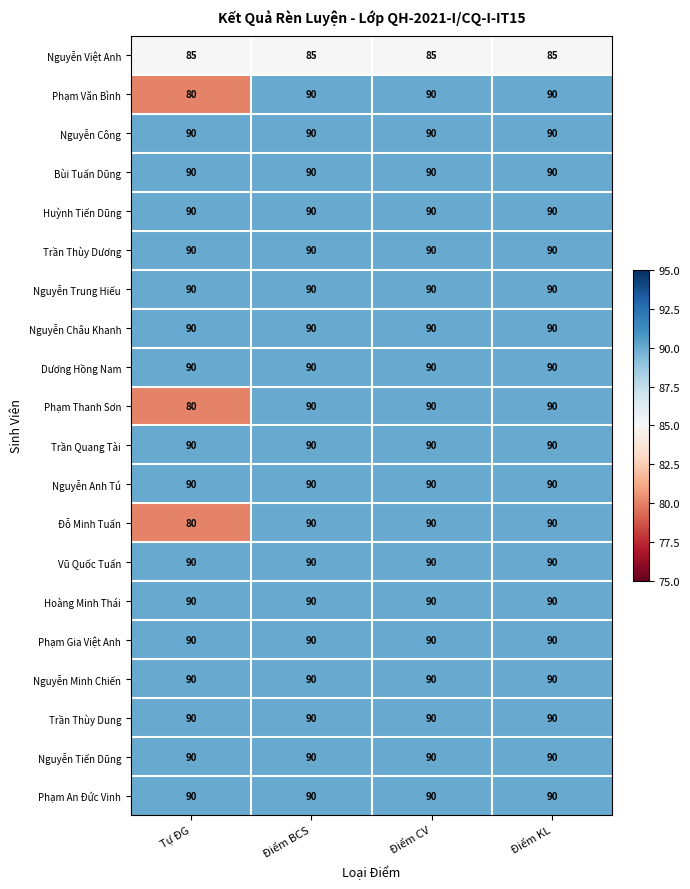

What is the sum of the Nguyễn Anh Tú values at Điểm CV and Điểm KL?

180